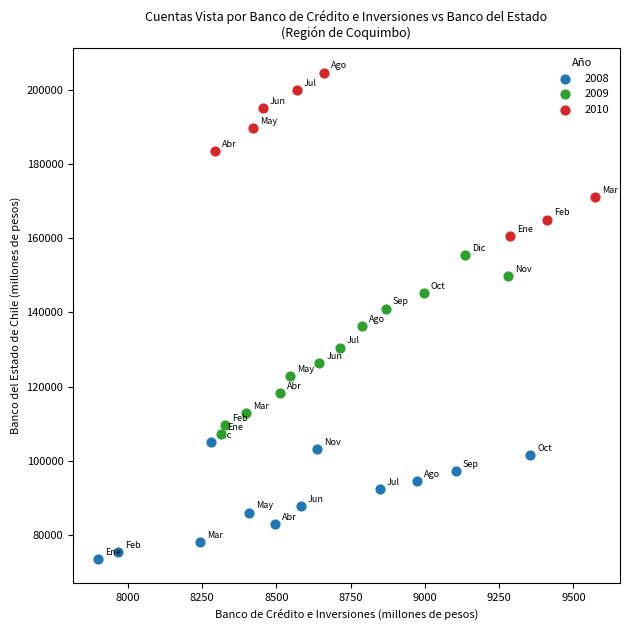

Which series reaches the minimum Y coordinate?

2008